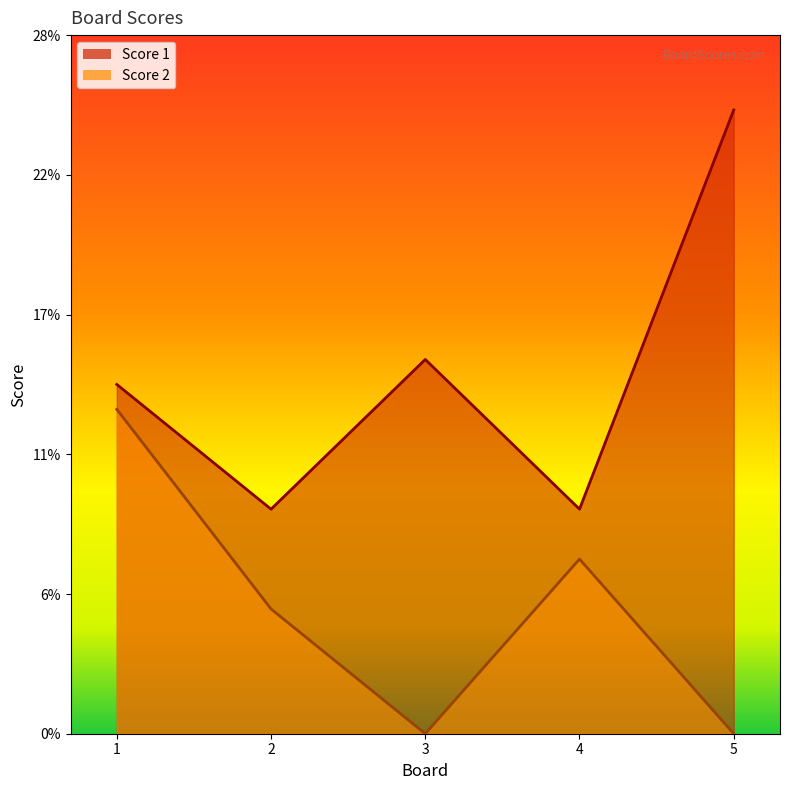

Count the number of data series in this chart.

2